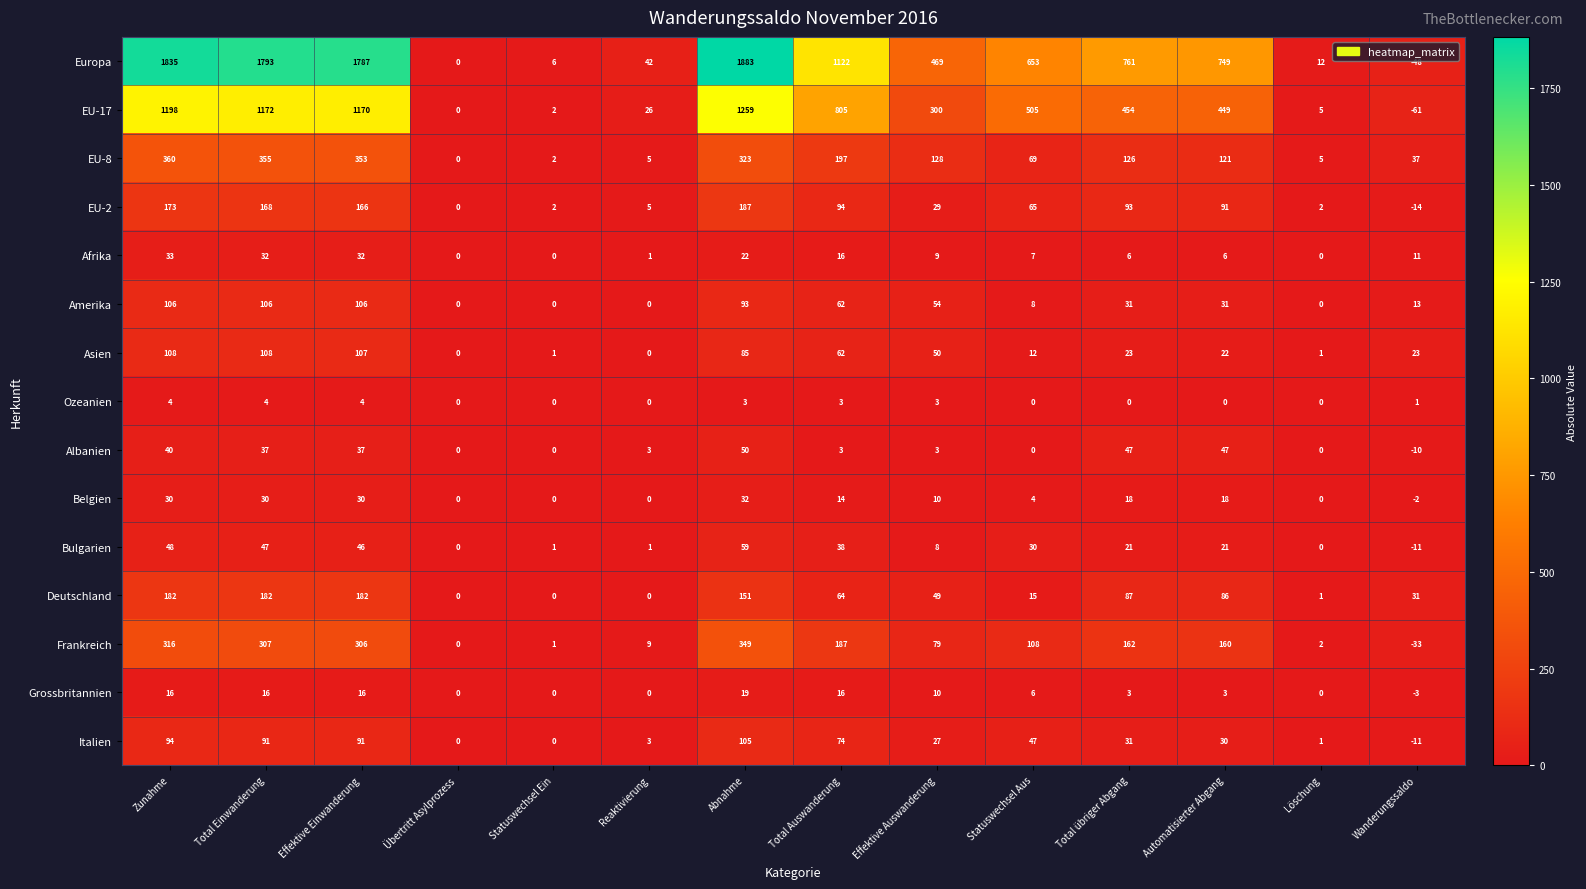

Read the Bulgarien value at Wanderungssaldo.

-11